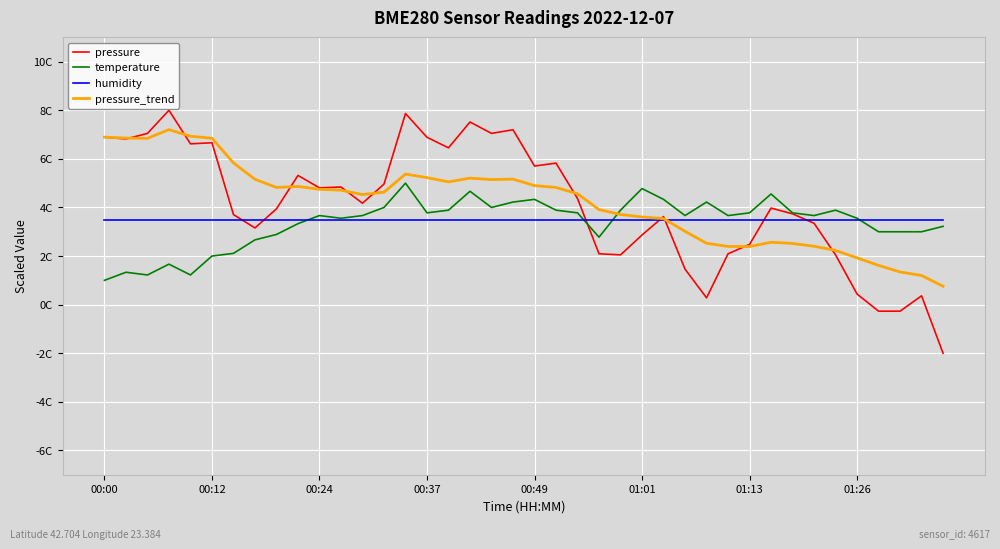

Where is temperature nearest to the value 3?

36